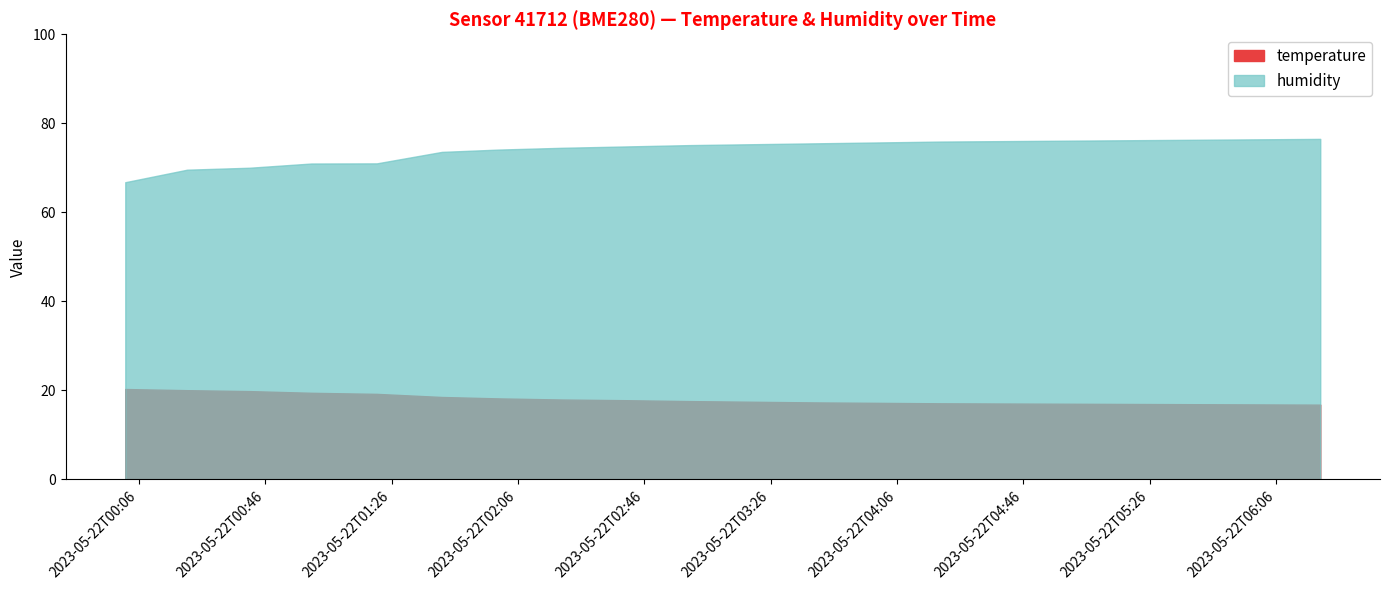

What is the label of the 14th point from the left?

2023-05-22T04:20:00